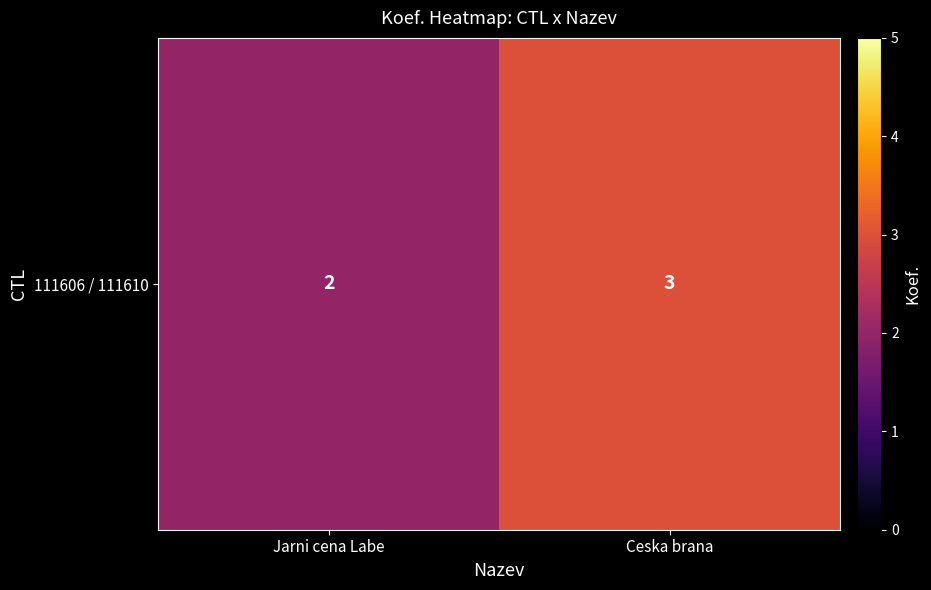

Rank the categories by value from lowest to highest.

Jarni cena Labe, Ceska brana